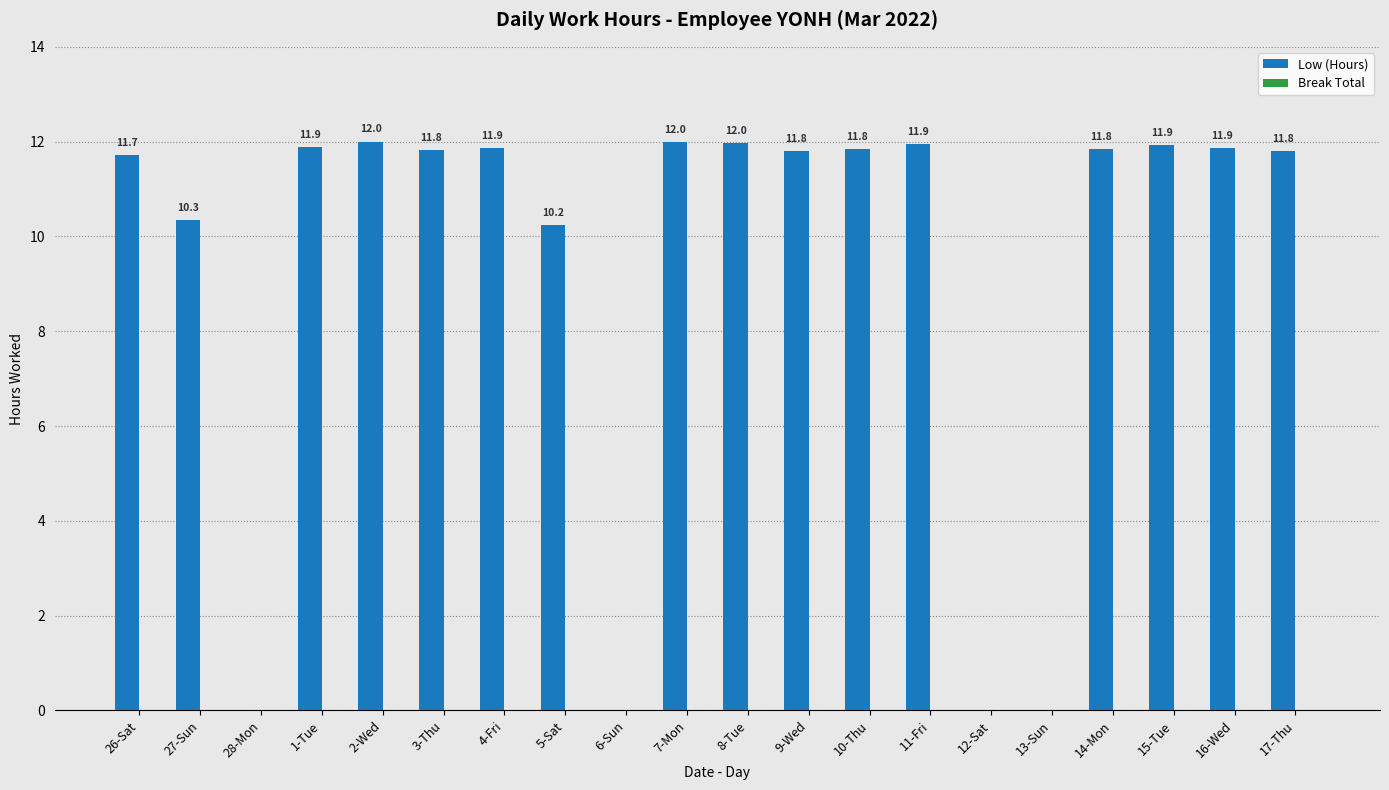

At which label does the data first exceed 11?

26-Sat